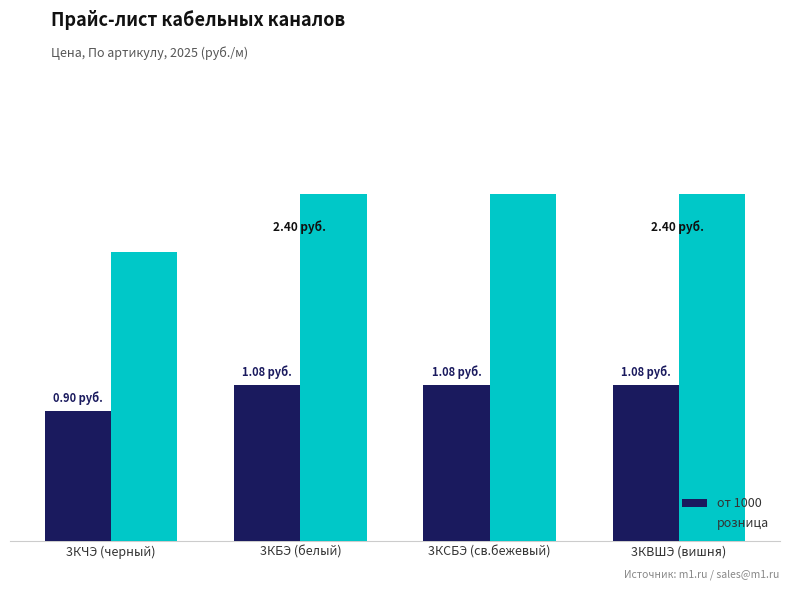

Between 3КВШЭ (вишня) and 3КЧЭ (черный), which is larger?

3КВШЭ (вишня)